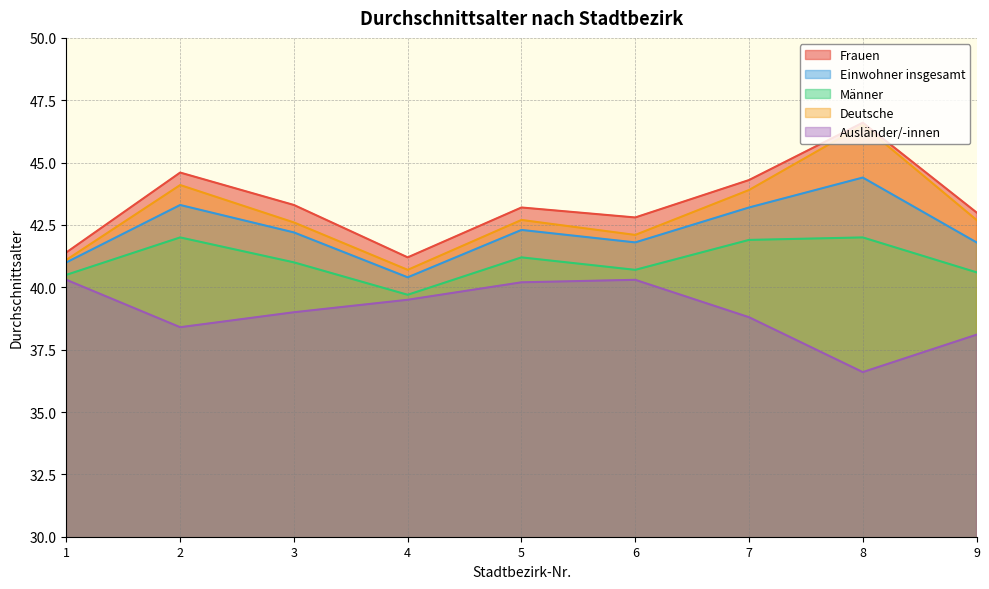

True or false: Deutsche and Frauen cross at least once.

False